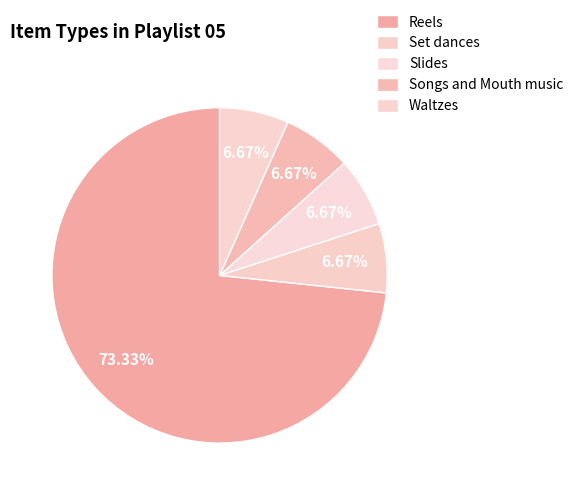

Rank the categories by value from highest to lowest.

Reels, Set dances, Slides, Songs and Mouth music, Waltzes